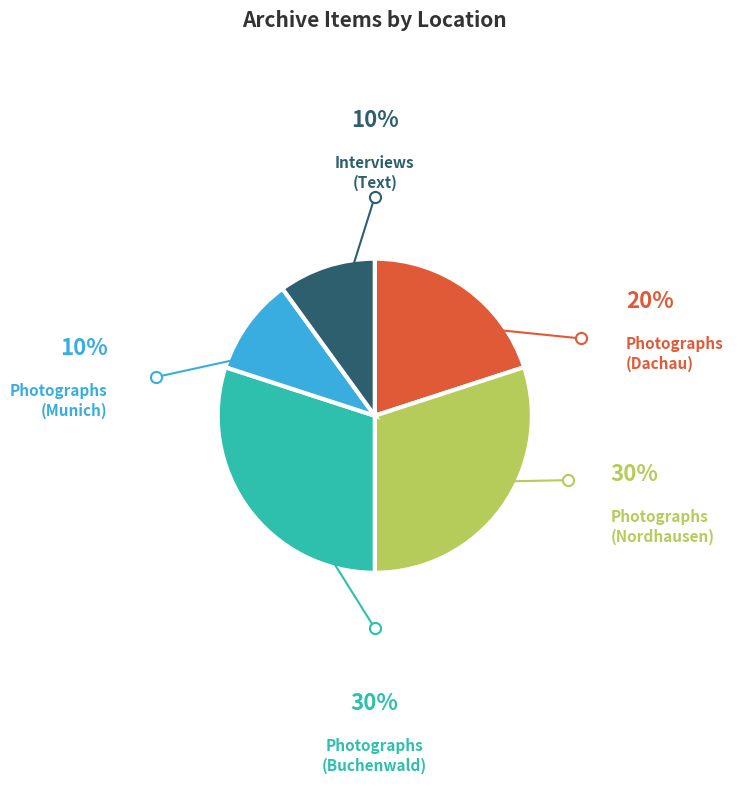

Is there a majority slice in this chart?

No